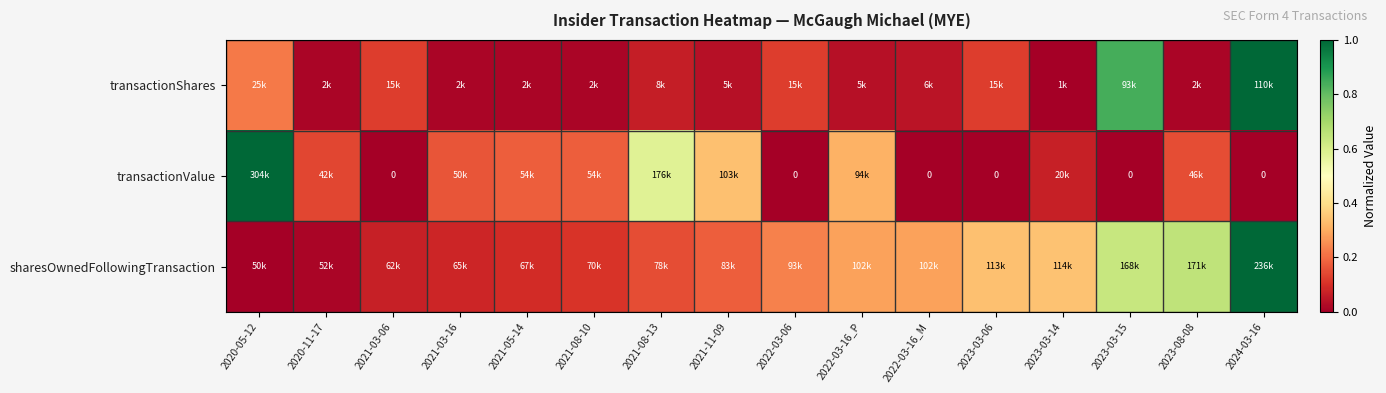

Which label corresponds to the largest value in the chart?

2024-03-16